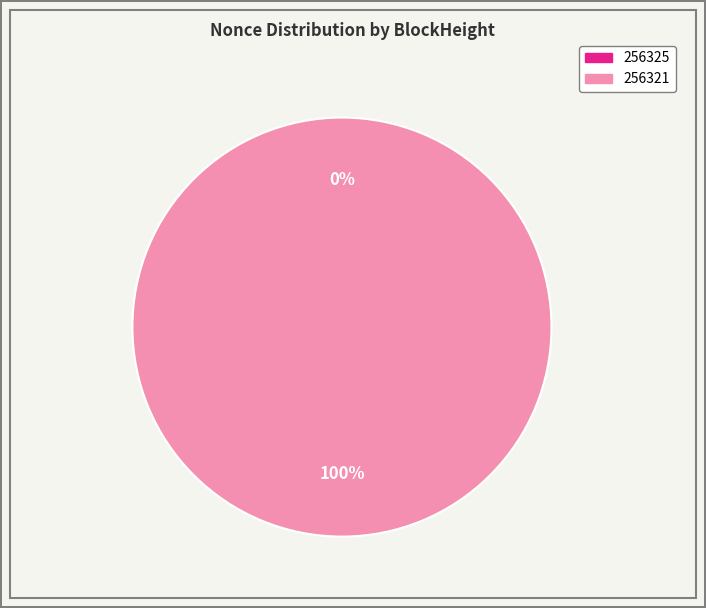

Which slice is the smallest?

256325